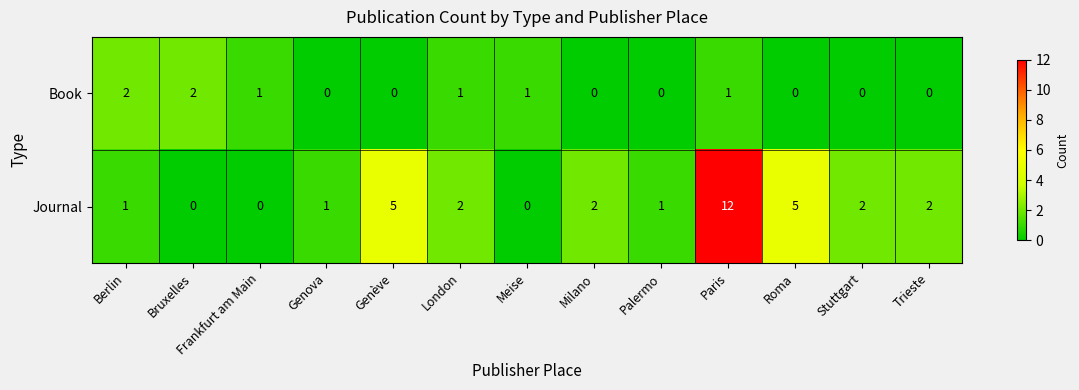

How many Book values are between 0 and 1?

11